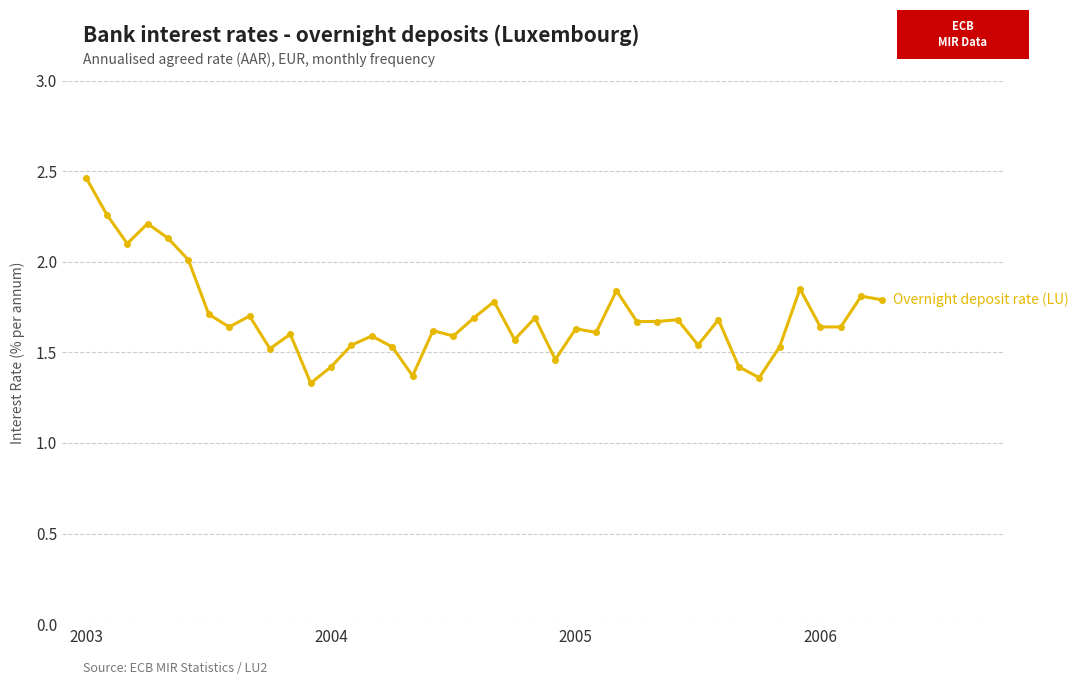

What is the difference between the maximum and second lowest values?

1.1